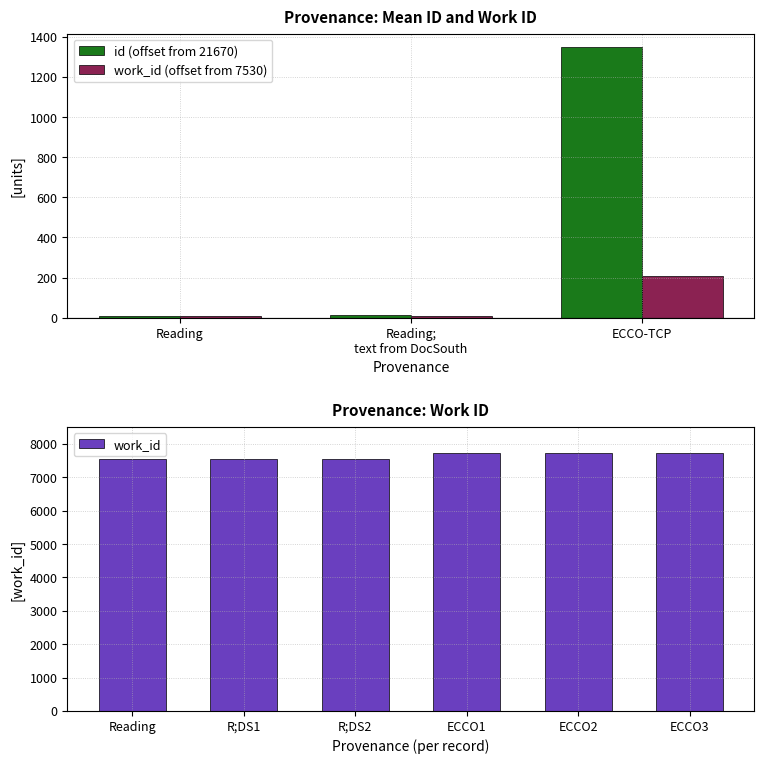

What is the sum of the work_id values at ECCO1 and Reading?

15275